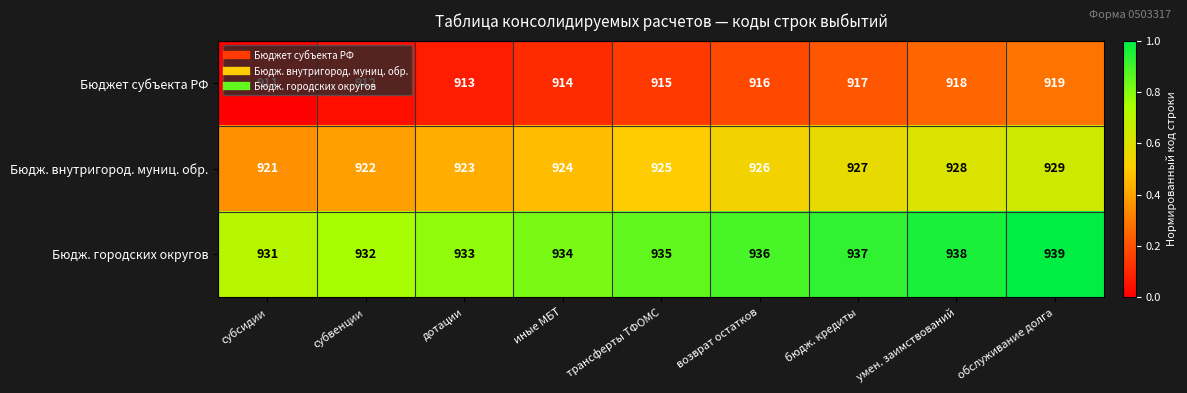

At трансферты ТФОМС, list the series in order from smallest to largest.

Бюджет субъекта РФ, Бюдж. внутригород. муниц. обр., Бюдж. городских округов